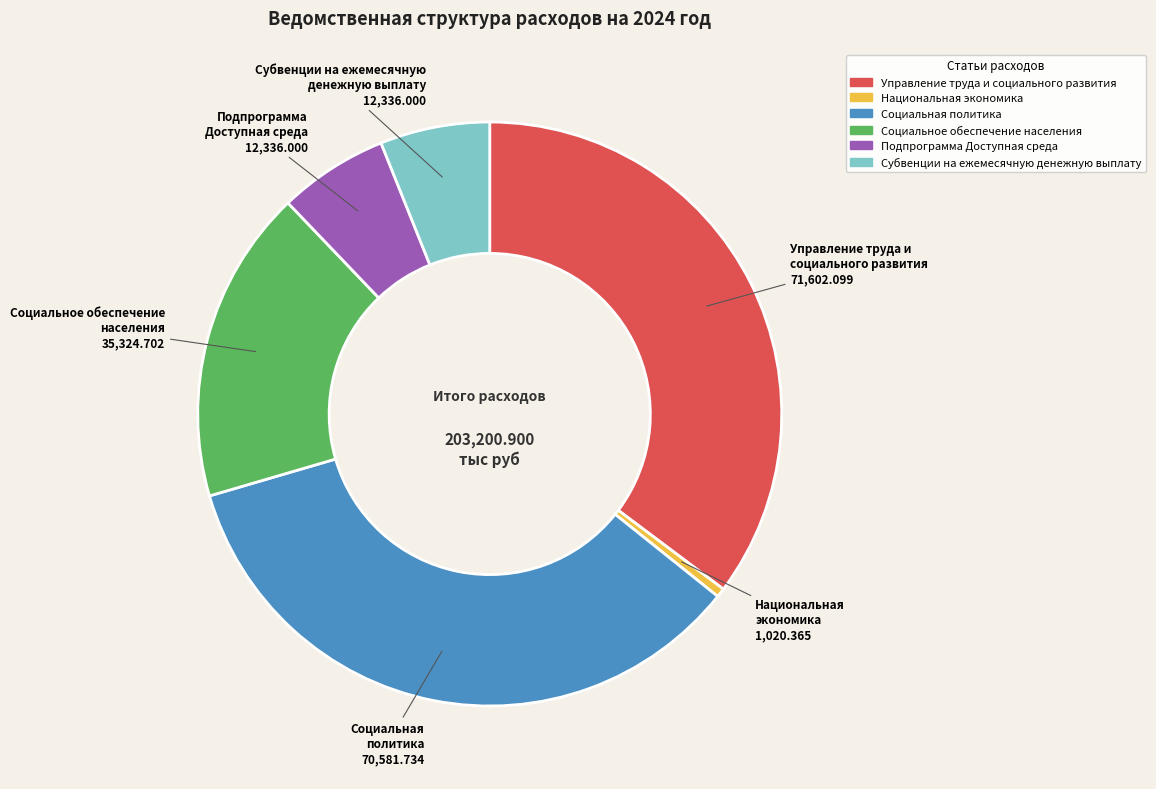

True or false: Субвенции на ежемесячную денежную выплату accounts for 6% of the total.

True